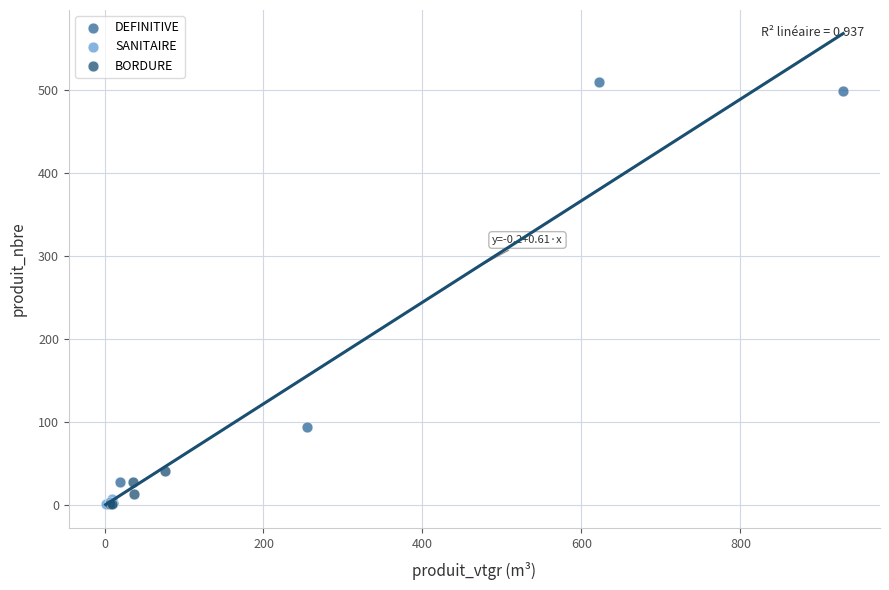

Which series reaches the maximum Y coordinate?

DEFINITIVE